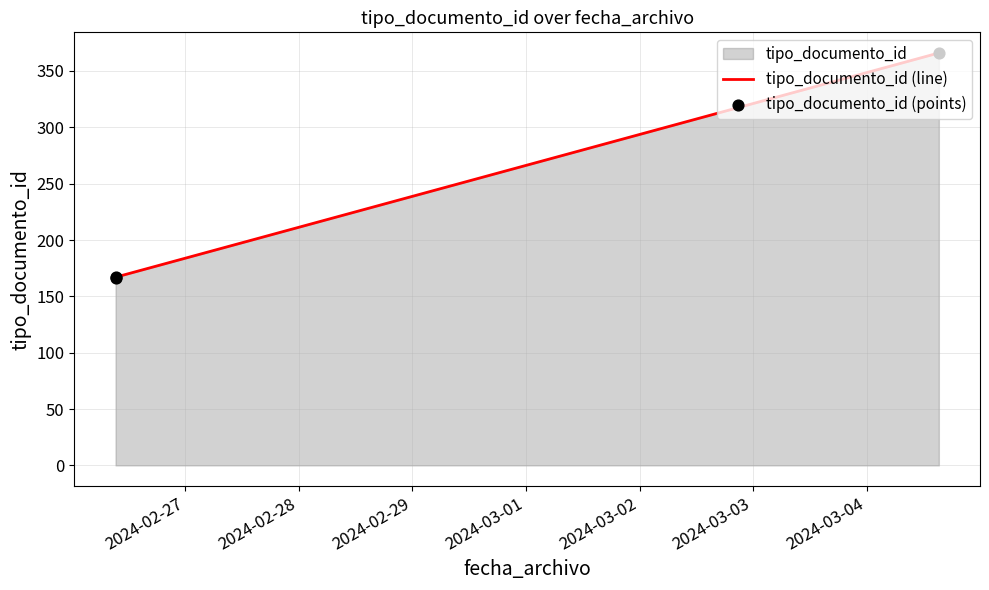

Which series reaches the maximum Y coordinate?

tipo_documento_id (line)